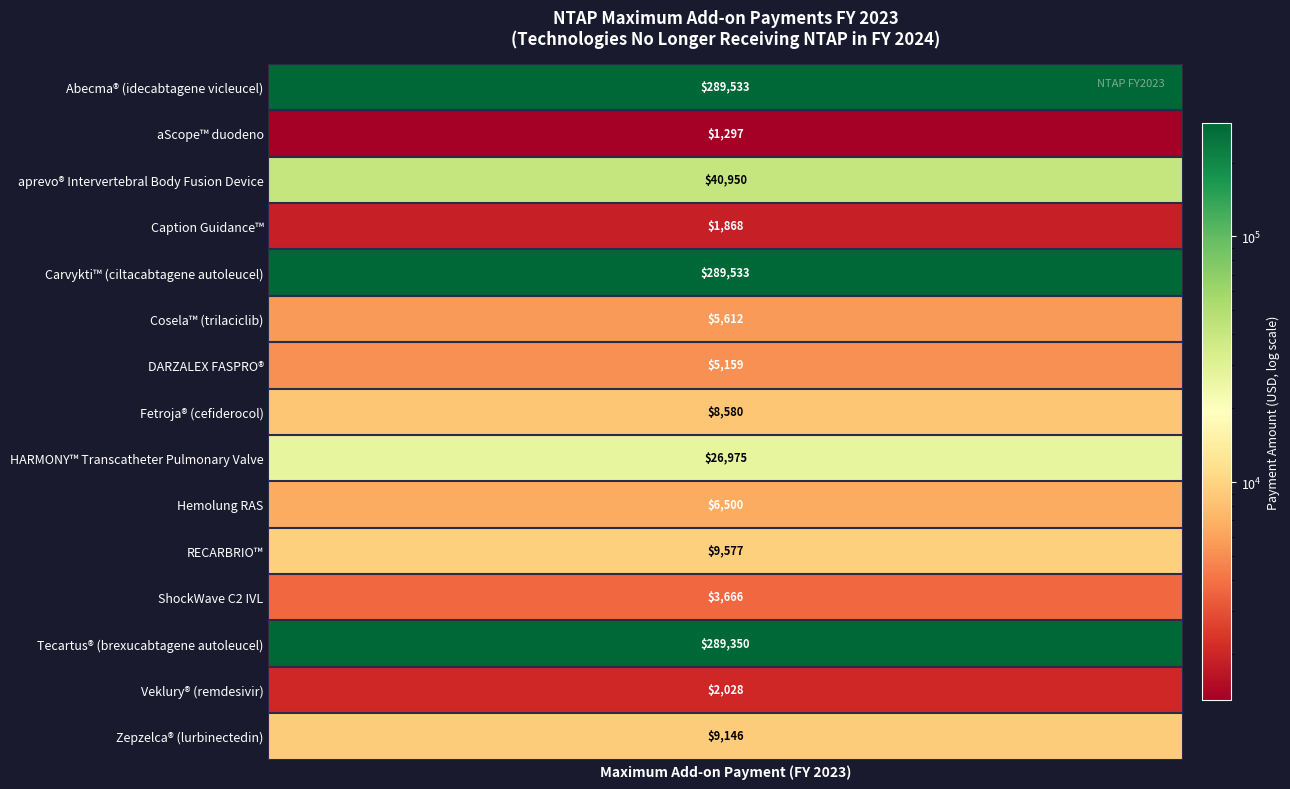

What is the smallest value displayed?

1296.8